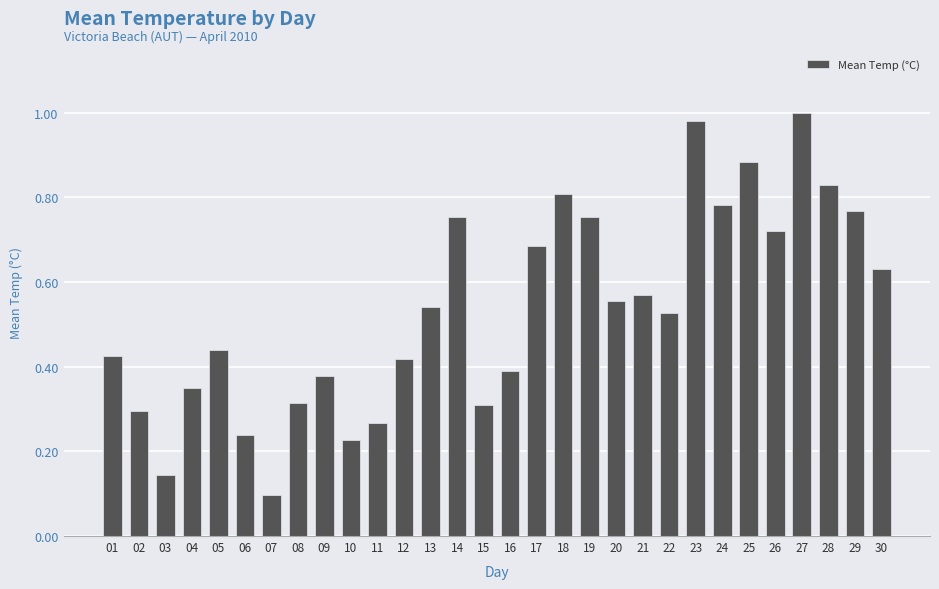

Between 12 and 25, which is larger?

25